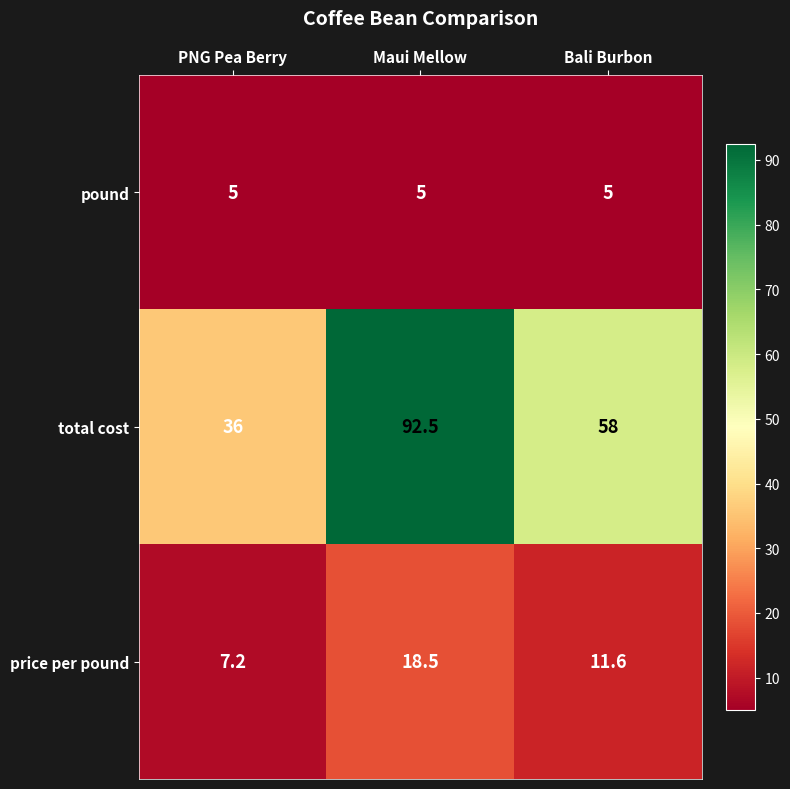

Which series changed the most between PNG Pea Berry and Maui Mellow?

total cost